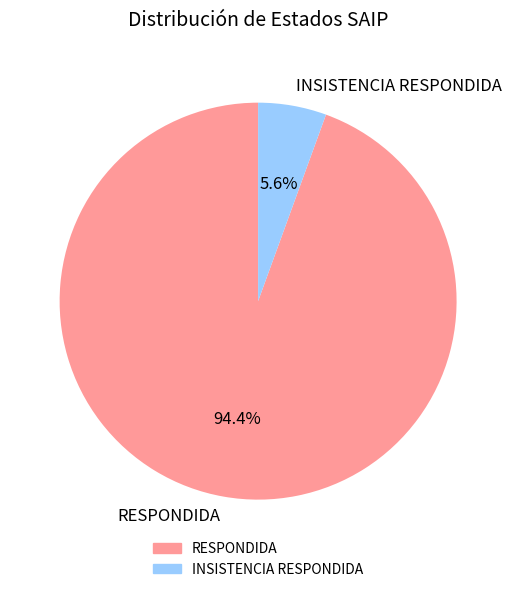

Between INSISTENCIA RESPONDIDA and RESPONDIDA, which is larger?

RESPONDIDA